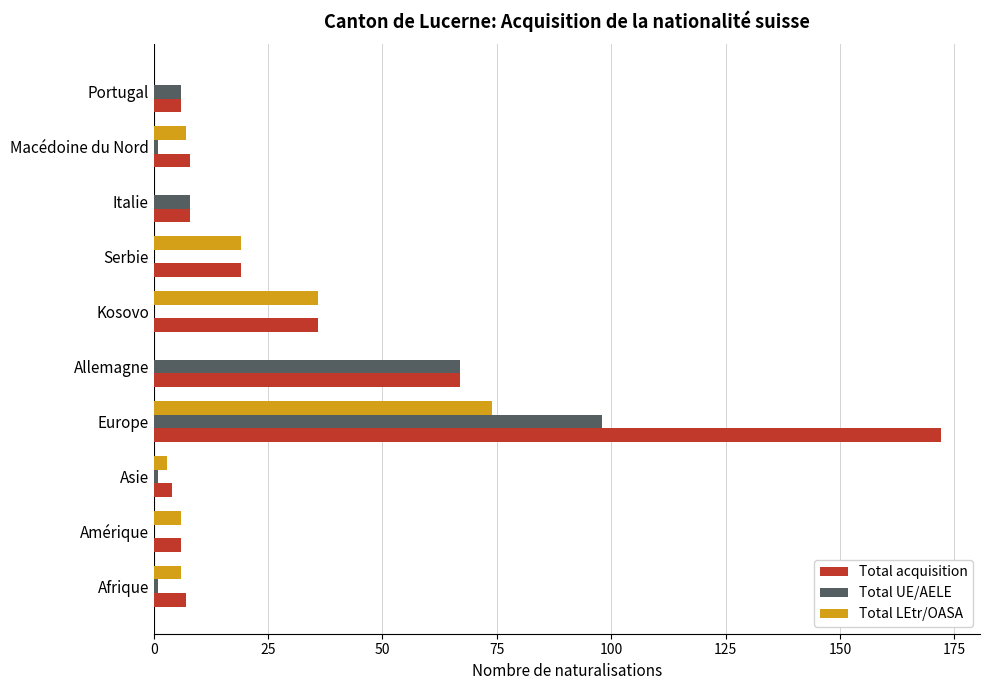

The value of Total LEtr/OASA at Italie is 29. True or false?

False